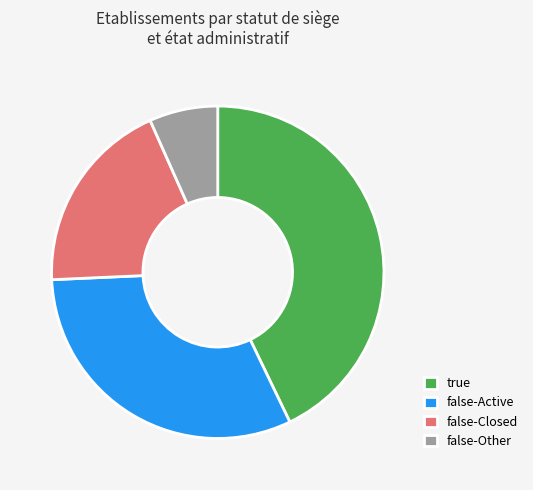

How many segments does this pie chart have?

4